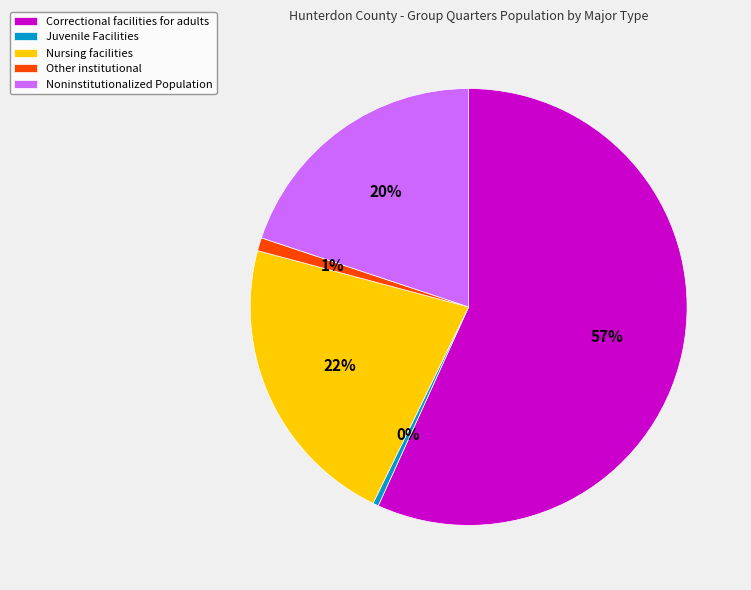

Count the number of slices in the pie.

5